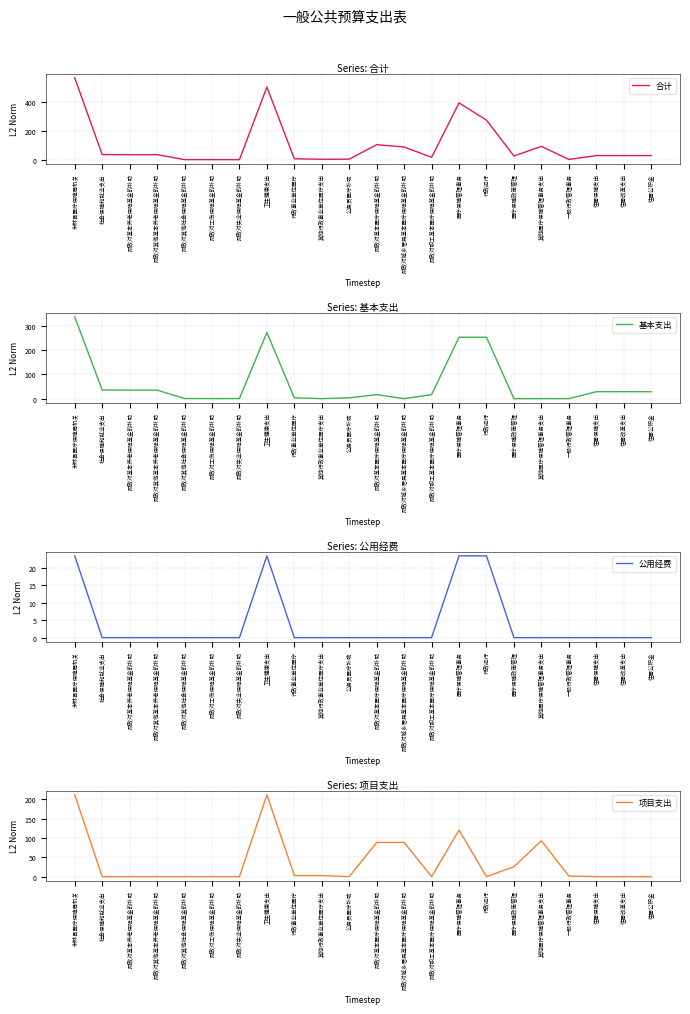

True or false: 合计 has more than 0 points higher than both neighbors.

True